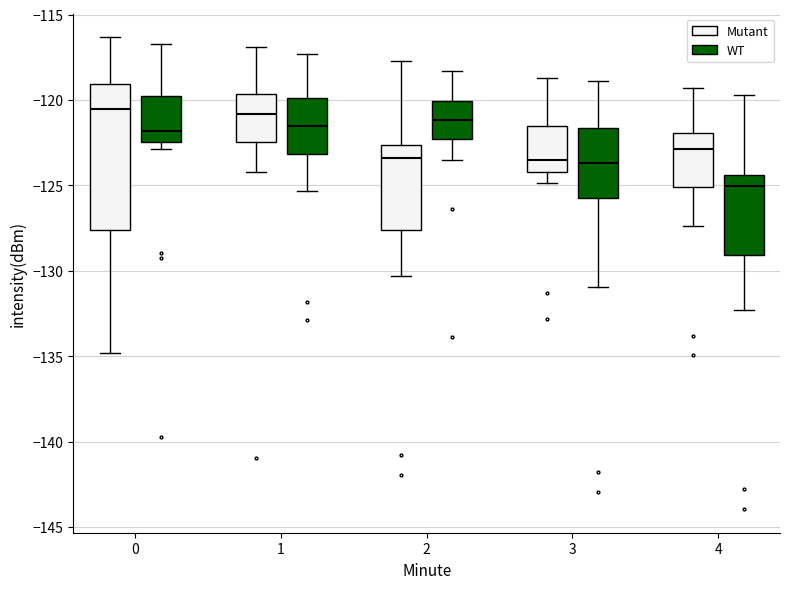

Reading left to right, transcribe this box plot: for each box, give where its median line is, the range the box spans, and where its two whiskers end, as read against the y-axis. The values are not printed on the chart, so give them approximately, as read against the axis.

0 (Mutant): median -120.5, box -127.5 to -119.0, whiskers -135.0 to -116.5
0 (WT): median -122.0, box -122.5 to -120.0, whiskers -123.0 to -116.5
1 (Mutant): median -121.0, box -122.5 to -119.5, whiskers -124.0 to -117.0
1 (WT): median -121.5, box -123.0 to -120.0, whiskers -125.5 to -117.5
2 (Mutant): median -123.5, box -127.5 to -122.5, whiskers -130.5 to -117.5
2 (WT): median -121.0, box -122.5 to -120.0, whiskers -123.5 to -118.5
3 (Mutant): median -123.5, box -124.0 to -121.5, whiskers -125.0 to -118.5
3 (WT): median -123.5, box -125.5 to -121.5, whiskers -131.0 to -119.0
4 (Mutant): median -123.0, box -125.0 to -122.0, whiskers -127.5 to -119.5
4 (WT): median -125.0, box -129.0 to -124.5, whiskers -132.5 to -119.5